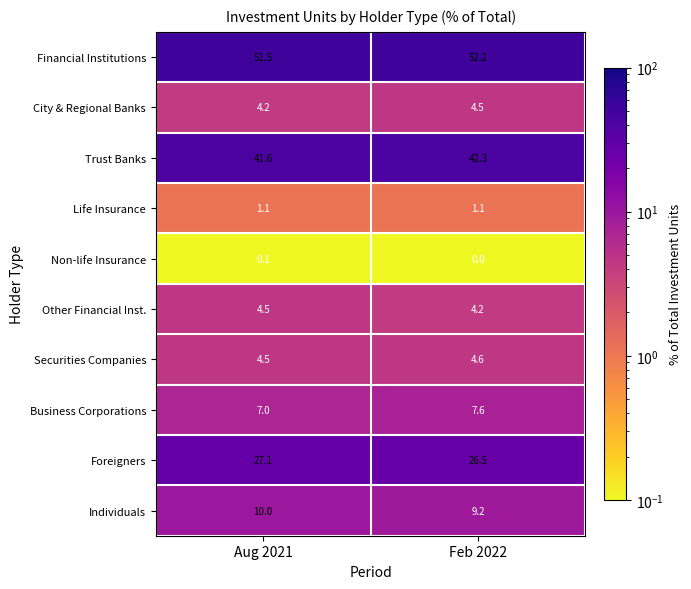

How many categories are shown in the chart?

2